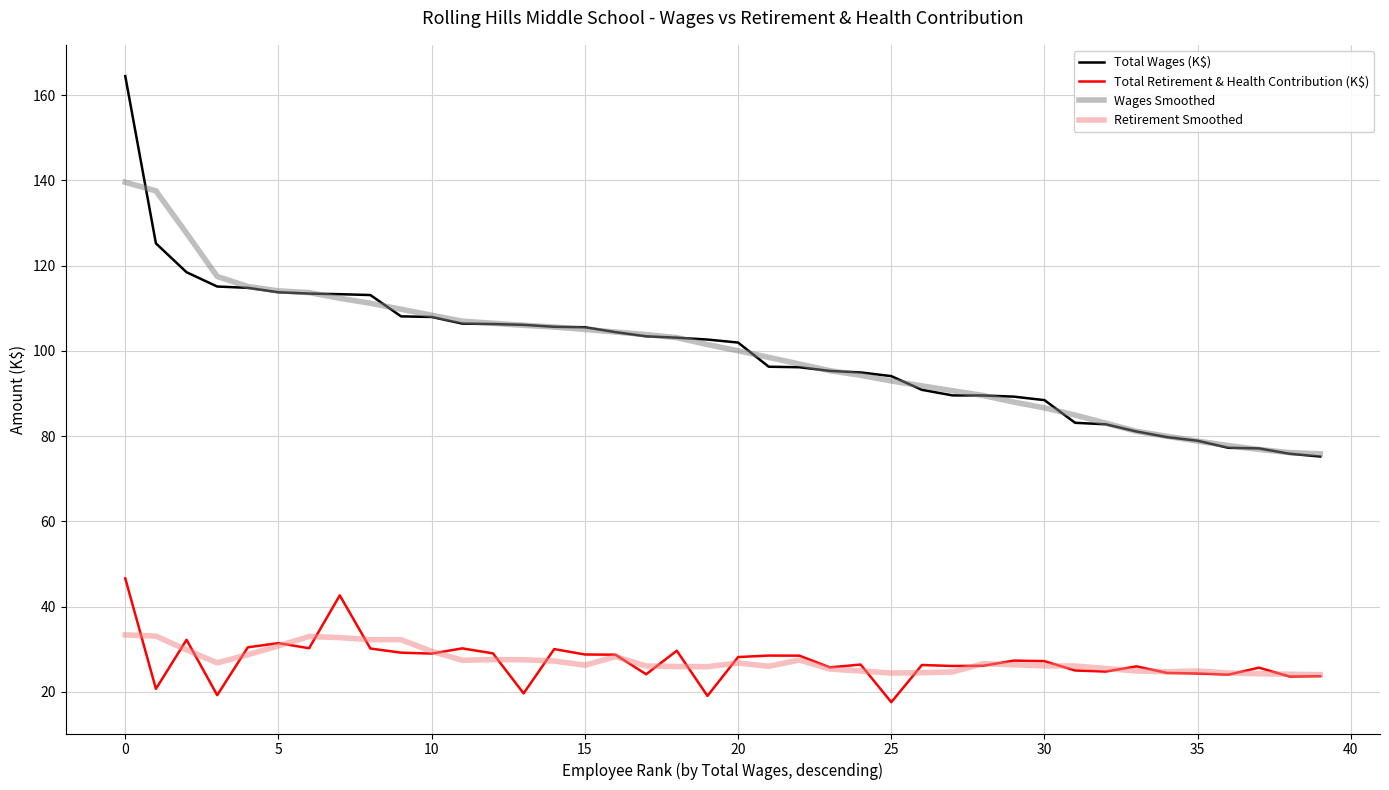

Does the chart have visible grid lines?

Yes